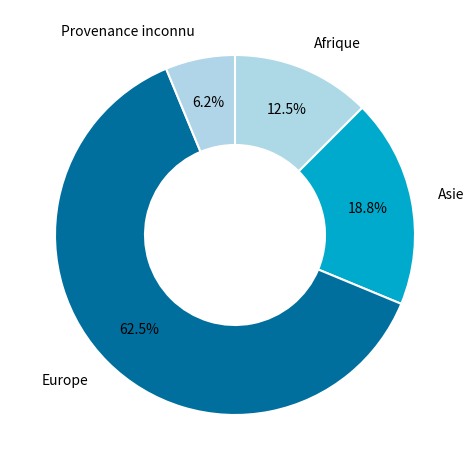

The Provenance inconnu slice represents 6% of the pie. True or false?

True